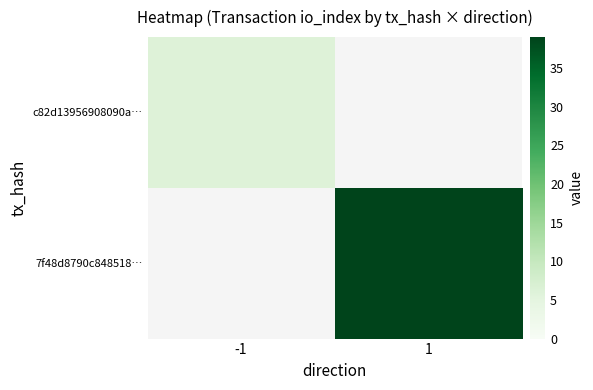

The c82d13956908090a… series shows 6.0 at -1. True or false?

True